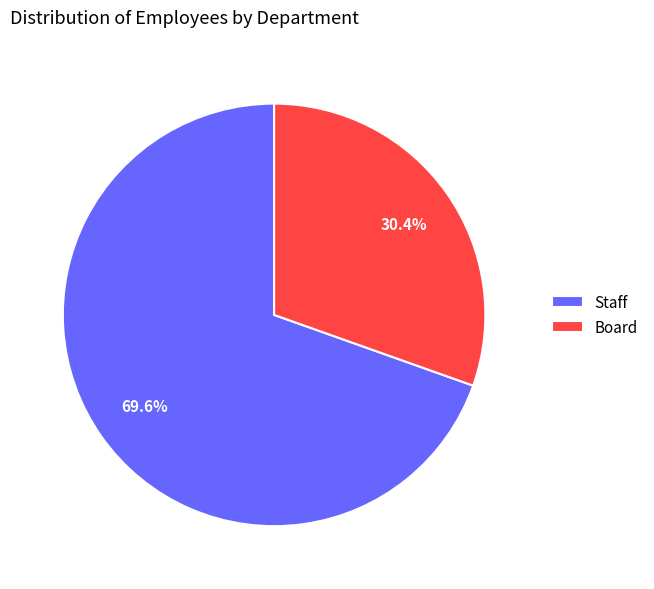

What is the ratio of the value at Staff to the value at Board?

2.3